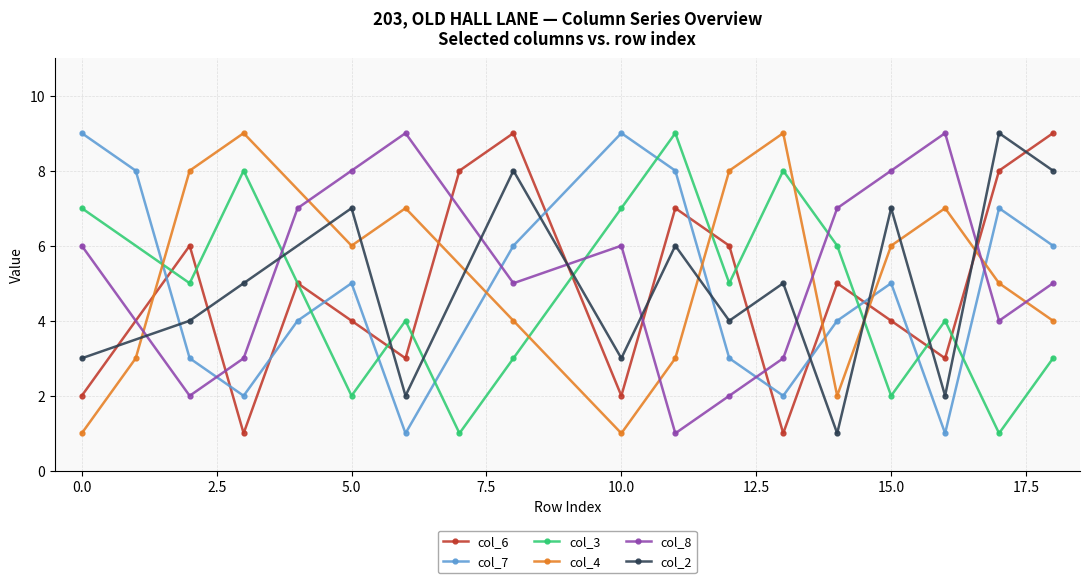

True or false: col_6 has more than 0 points higher than both neighbors.

True